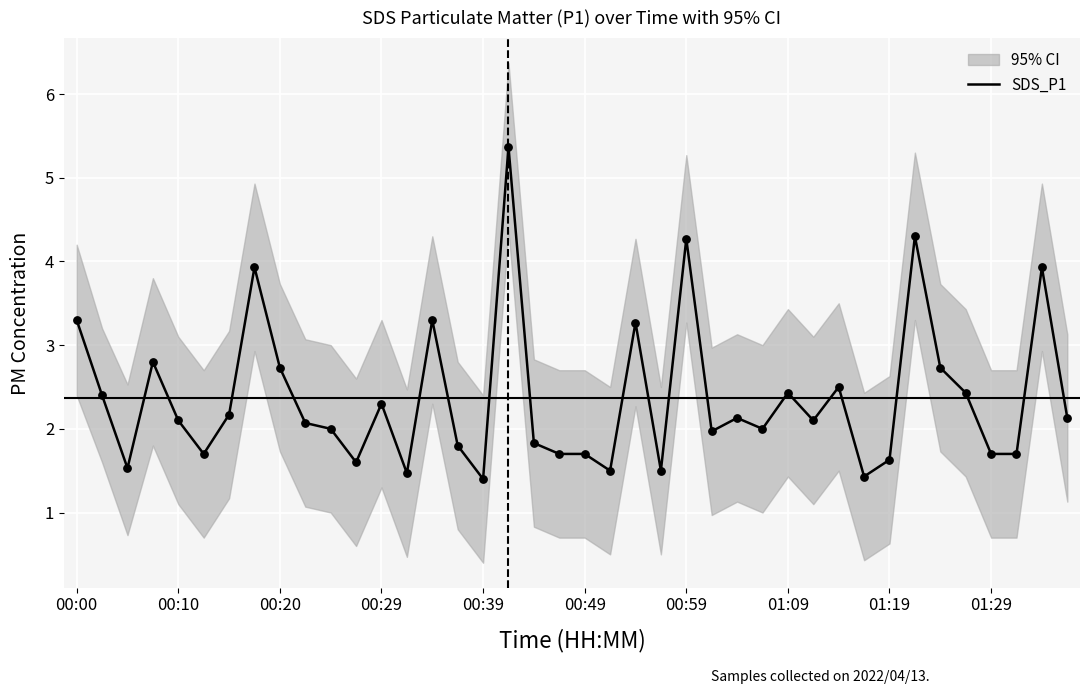

What is the ratio of the value at 01:19 to the value at 00:39?

1.2